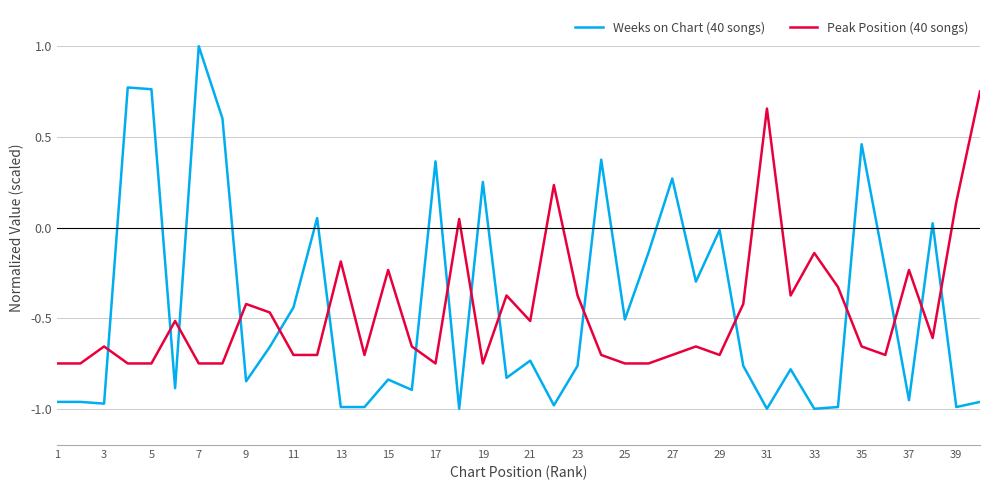

How many intersections are there between Weeks on Chart (40 songs) and Peak Position (40 songs)?

16